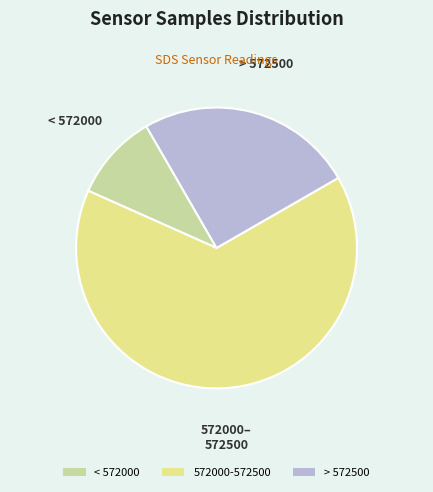

Which category has the biggest portion of the pie?

572000-572500